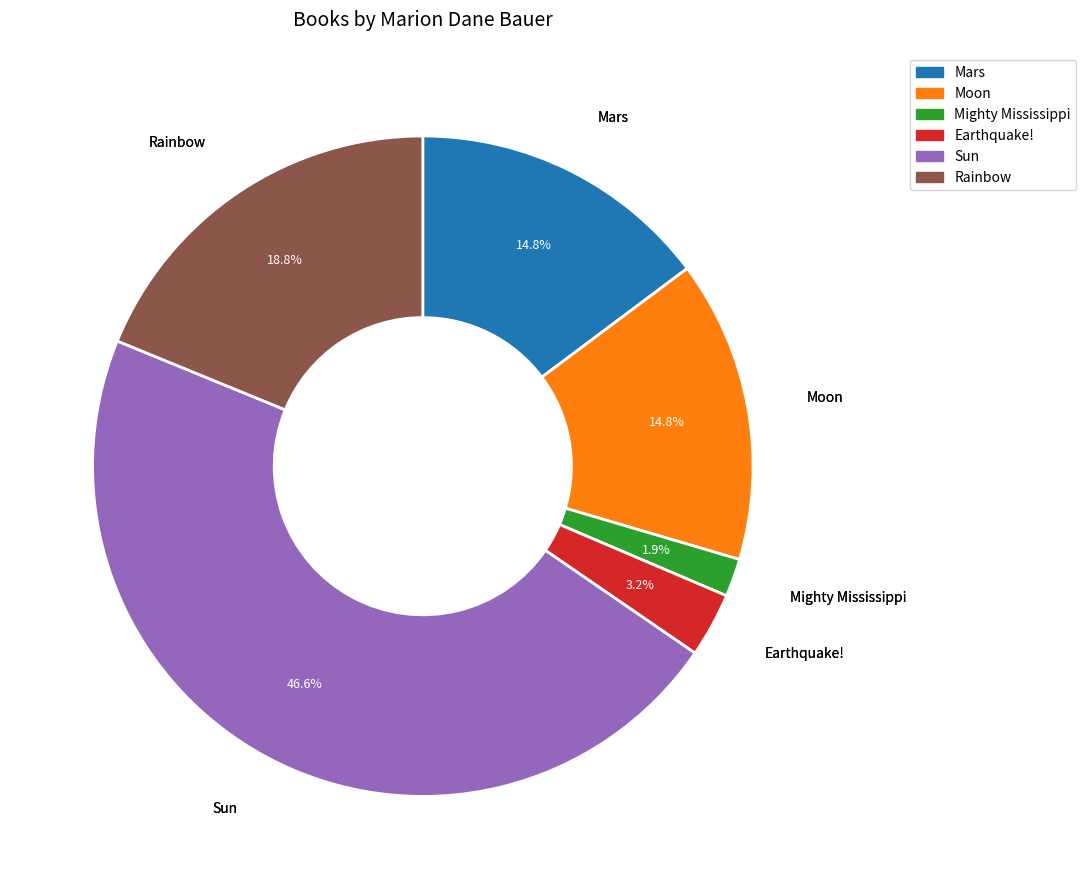

To the nearest percent, what is the difference between the largest and smallest slice percentages?

45%